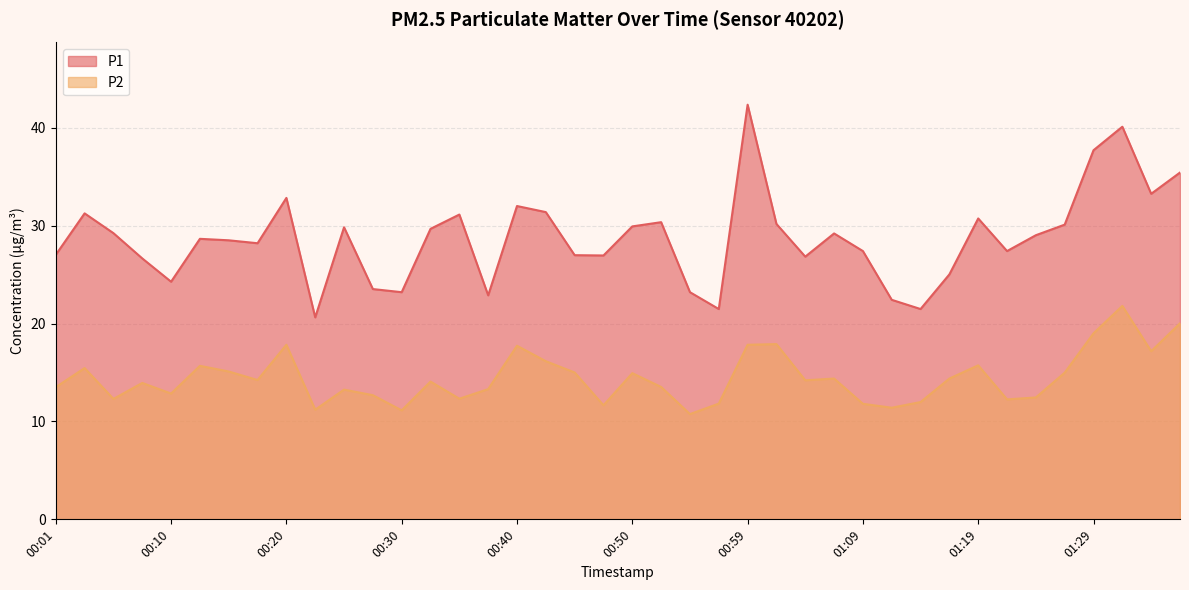

What position from the right is 00:18?

33